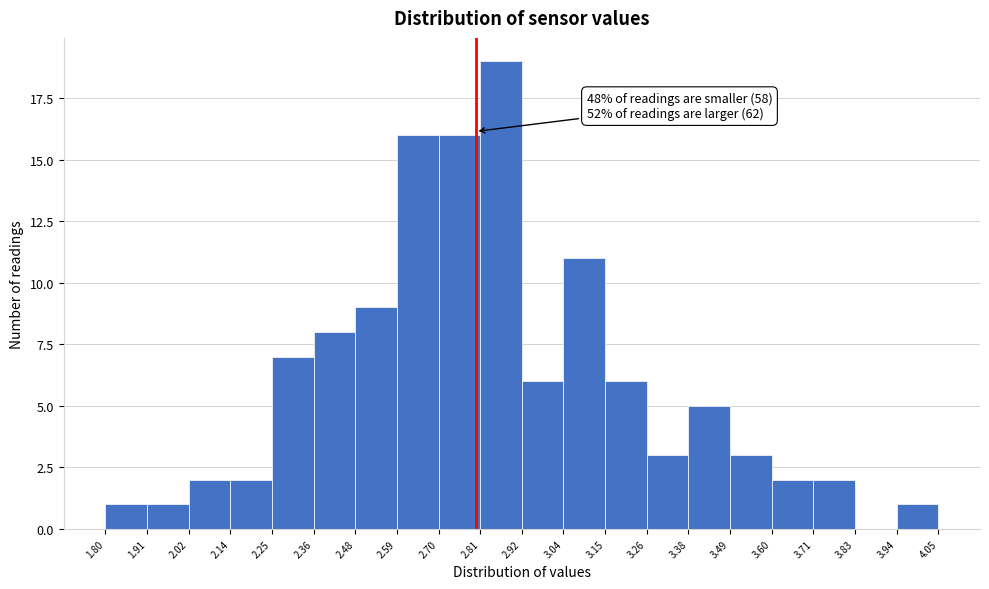

Over which range of the x-axis is the bar tallest?

2.81 to 2.92